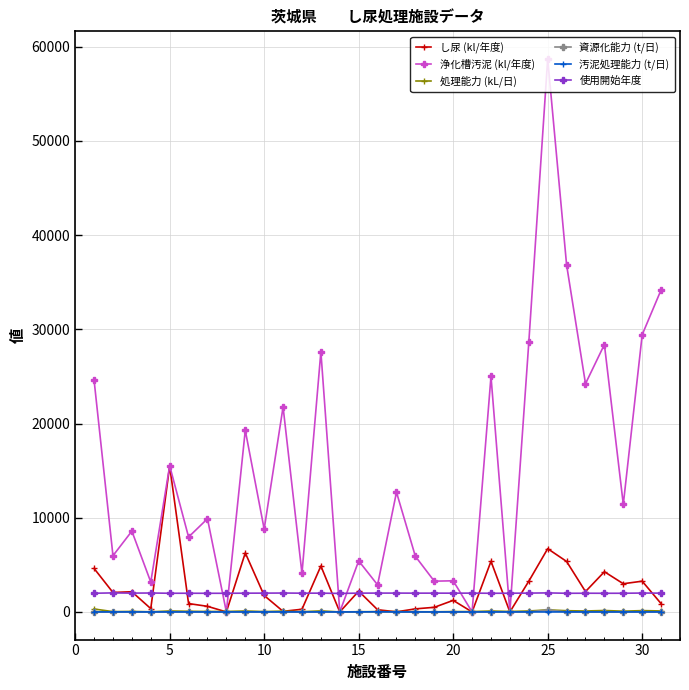

What is the average value of the 資源化能力 (t/日) series?

7.7